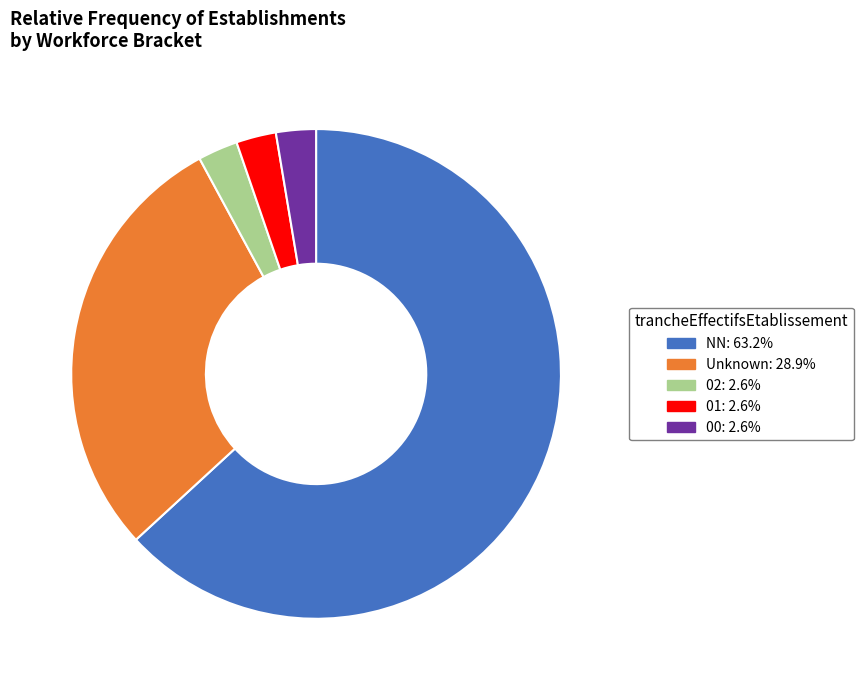

Combined, do 00: 2.6% and 02: 2.6% account for over 50%?

No